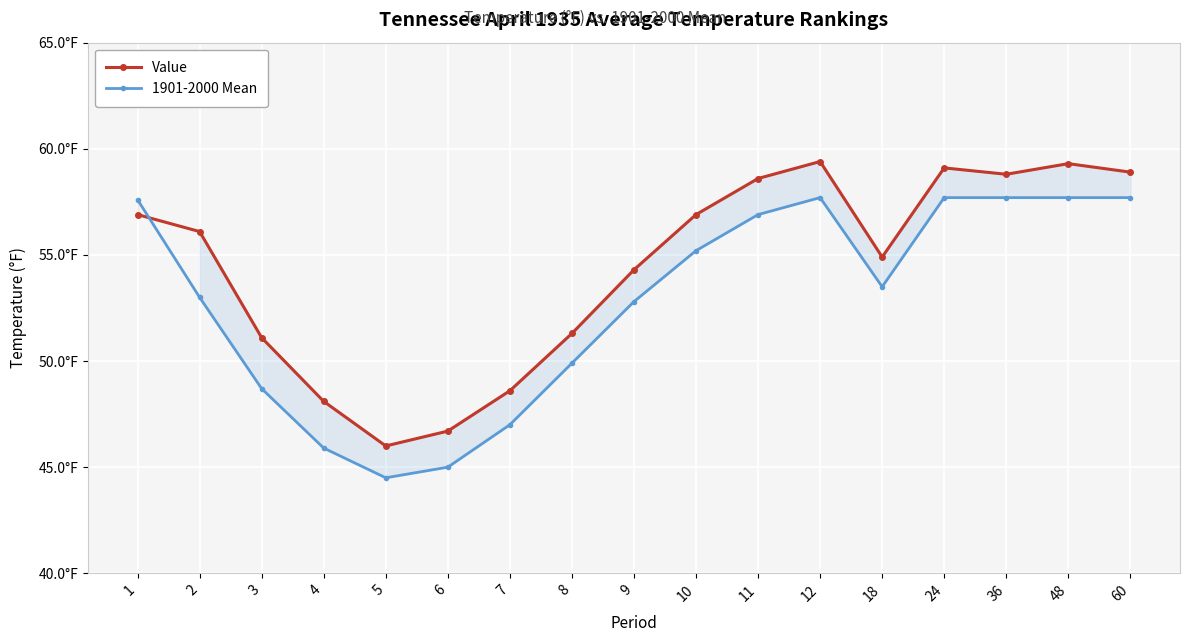

At which category does Value reach its first local valley?

5